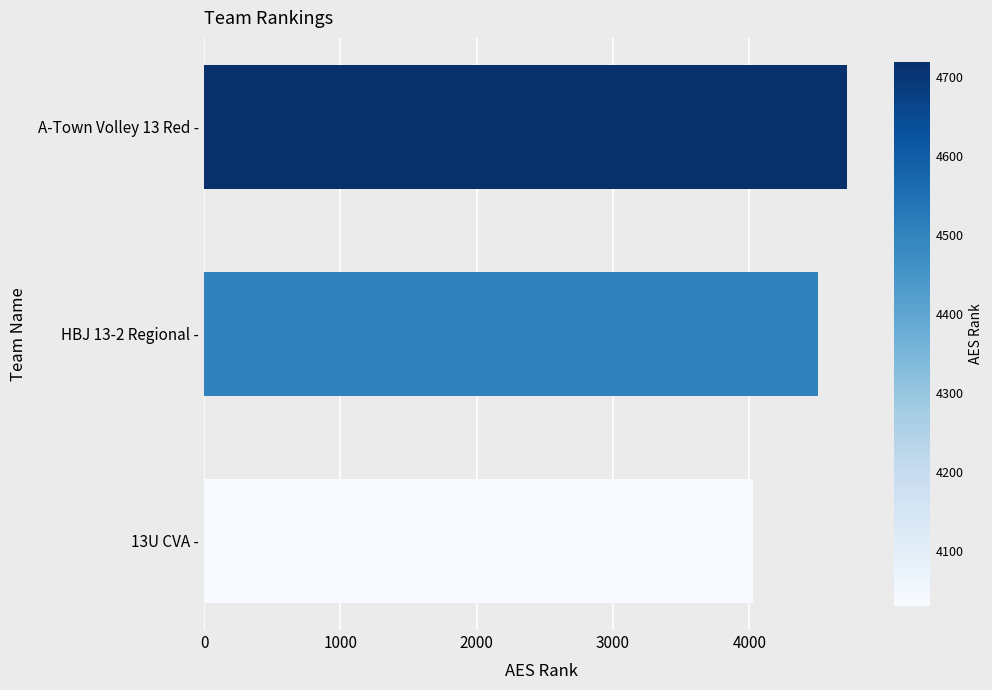

Rank the categories by value from highest to lowest.

A-Town Volley 13 Red -, HBJ 13-2 Regional -, 13U CVA -